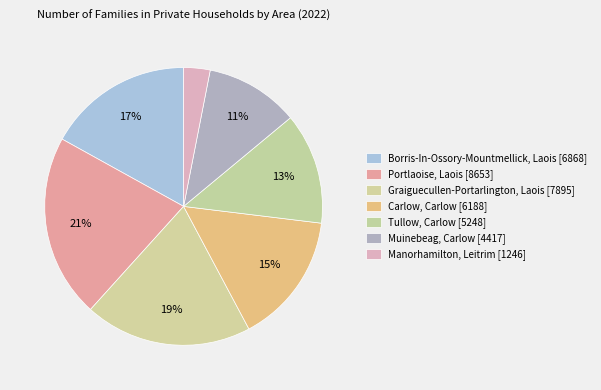

Is there any slice that represents more than half of the pie?

No